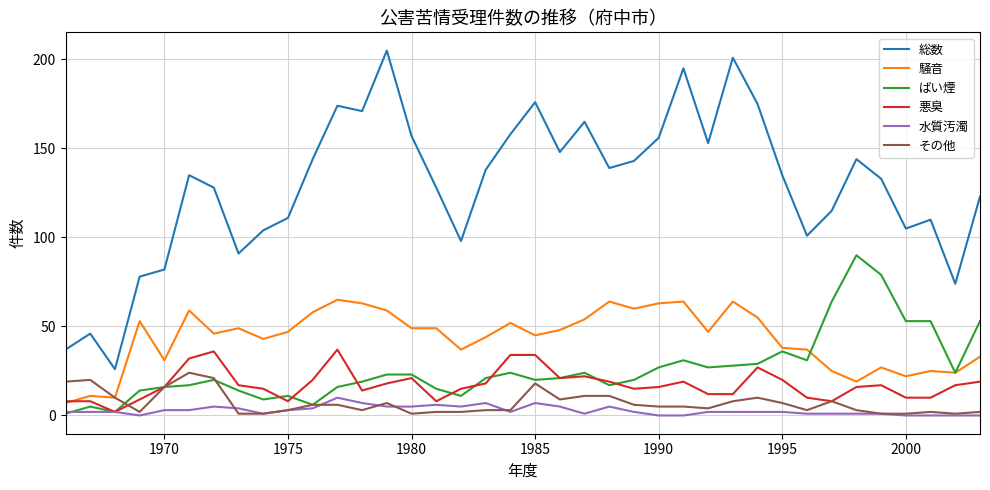

True or false: 総数 and ばい煙 intersect in this chart.

False